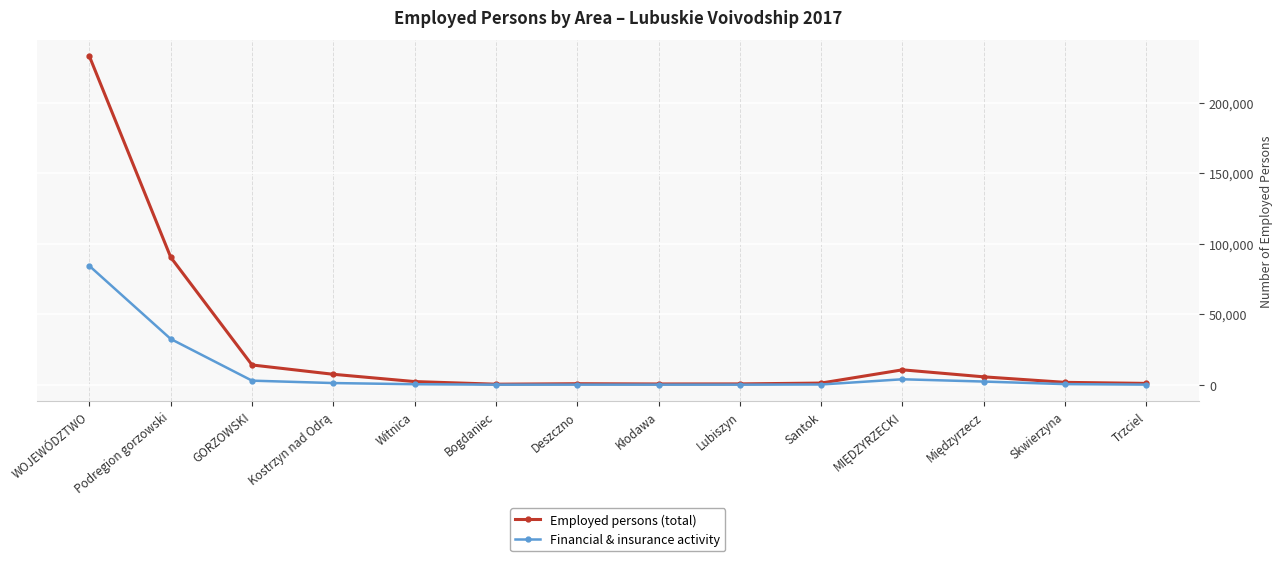

What is the lowest value of the Financial & insurance activity series?

200